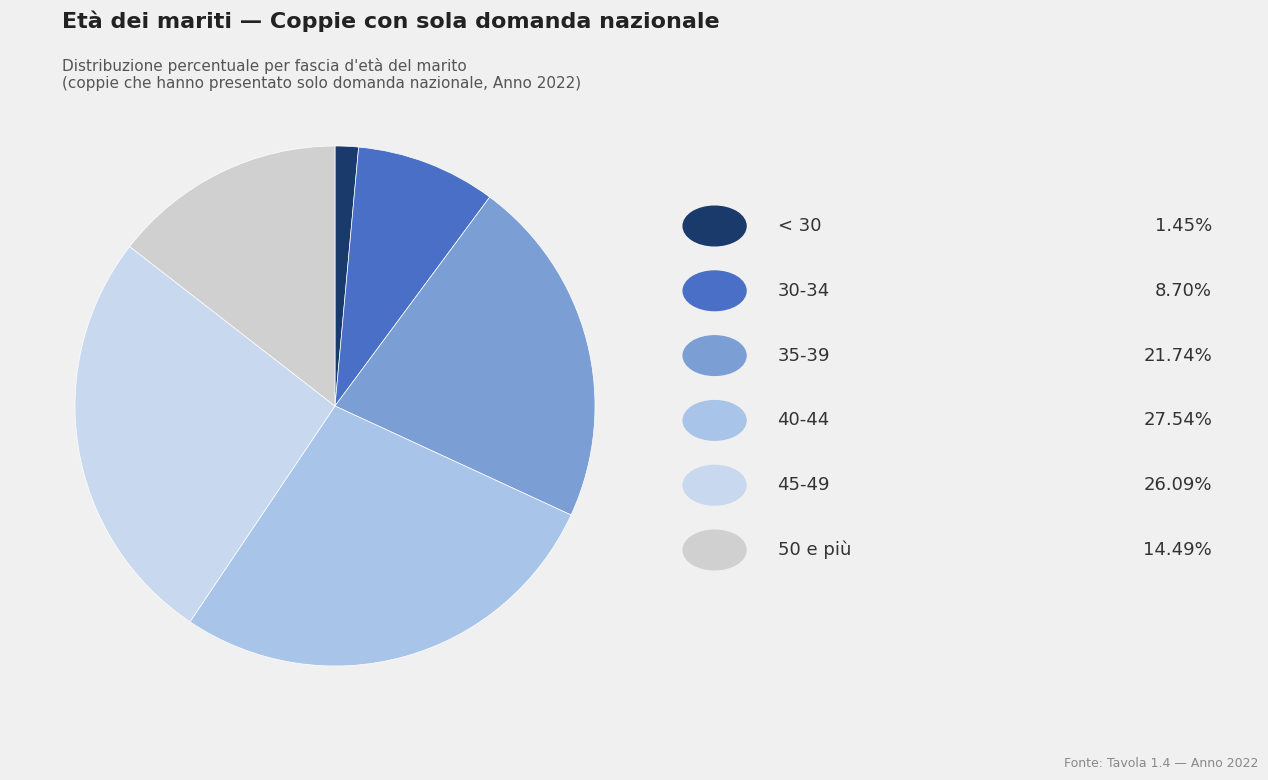

What is the largest slice in the pie chart?

40-44